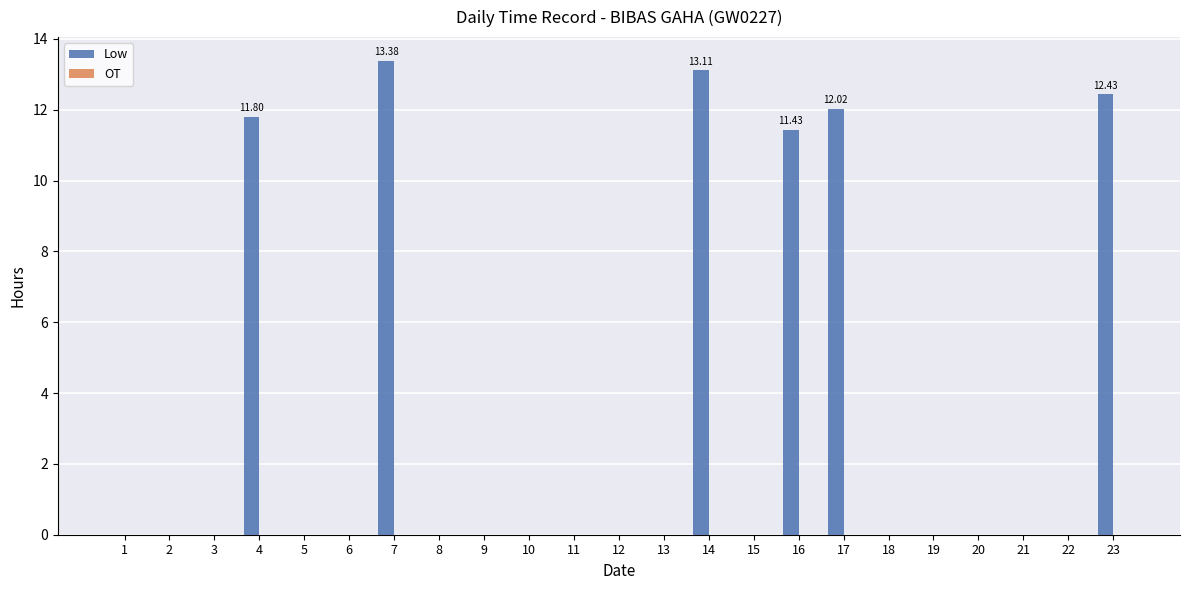

Which has a higher value, 6 or 4?

4